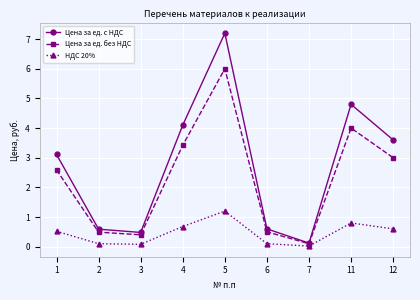

Between 1 and 2, which series saw the biggest shift?

Цена за ед. с НДС